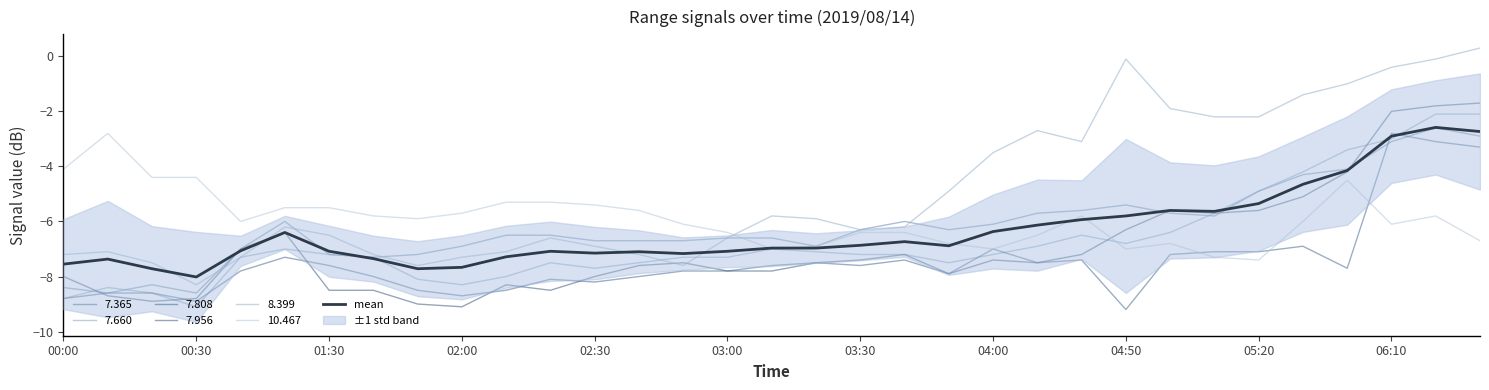

True or false: the data has more than 0 interior local peaks.

True